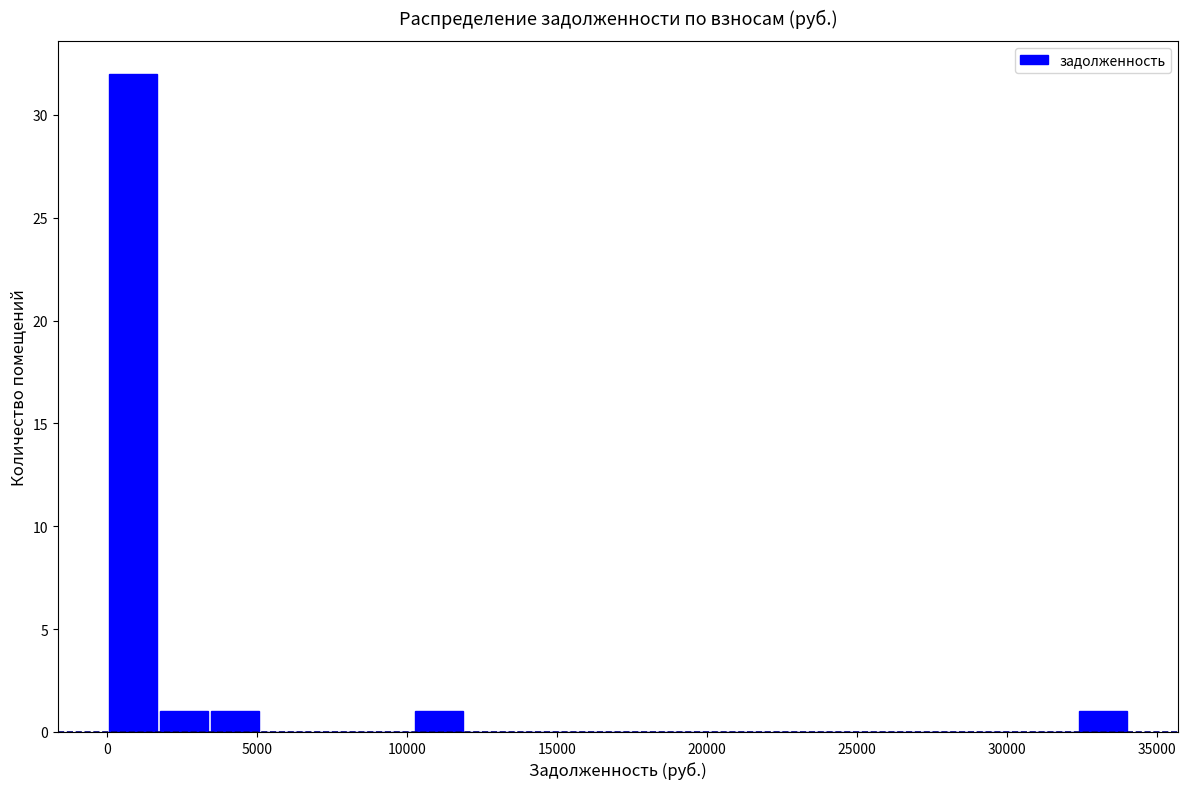

Around what value on the x-axis is the tallest bar? Give the approximate position of its centre, as read against the axis.

1000